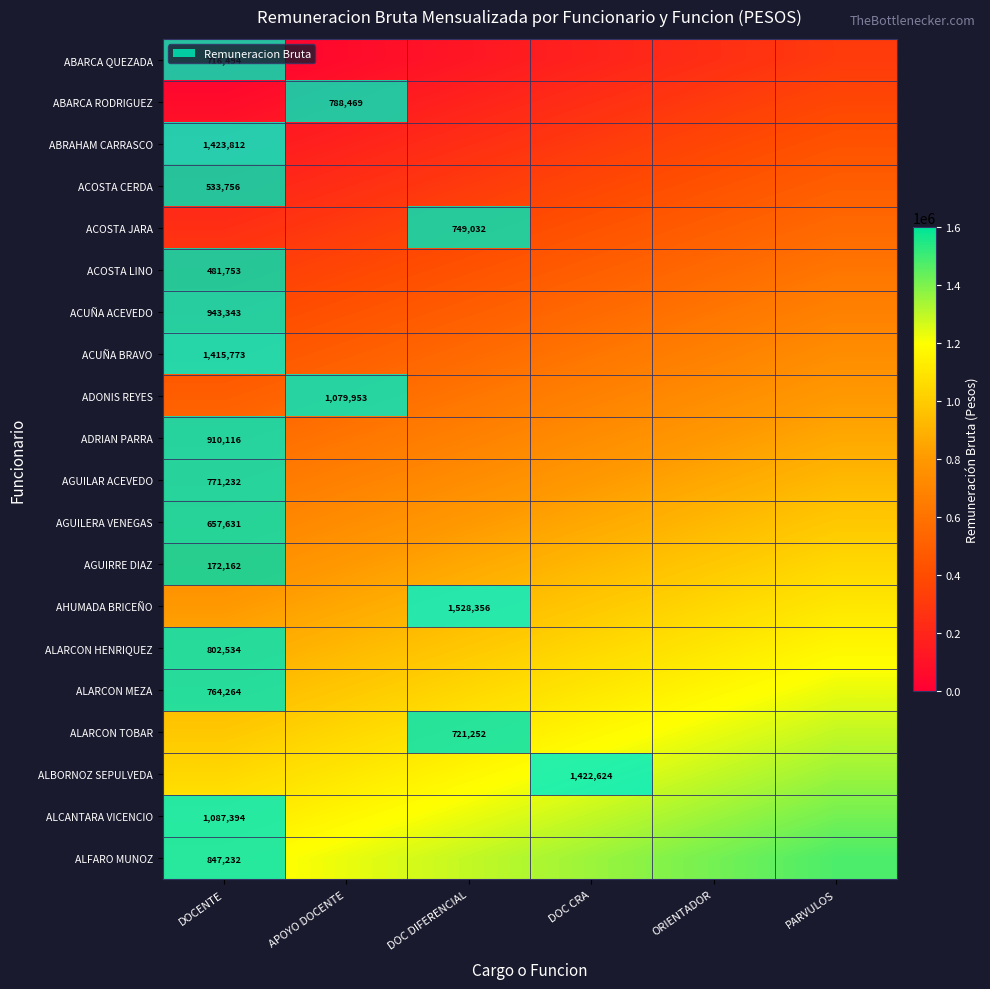

At how many categories does at least one series exceed 762325?

4